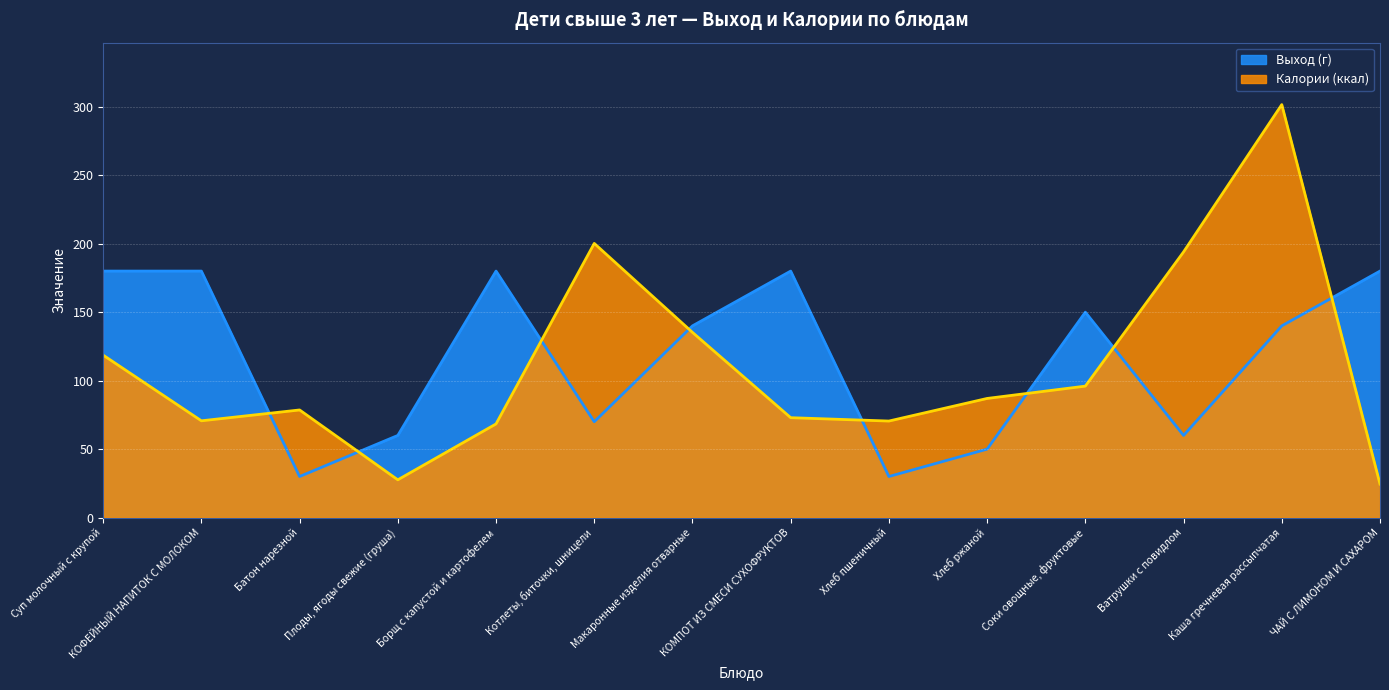

List the series in order of their overall mean, lowest first.

Калории (ккал), Выход (г)